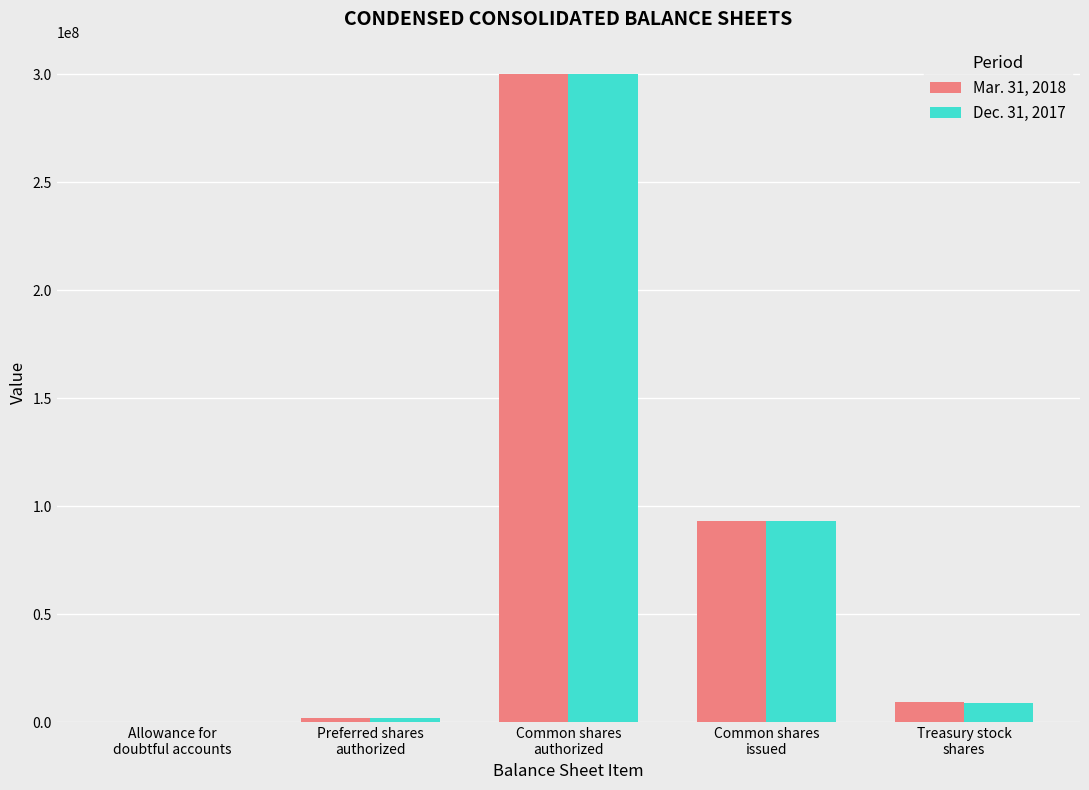

The value of Dec. 31, 2017 at Common shares
issued is 93236023. True or false?

True